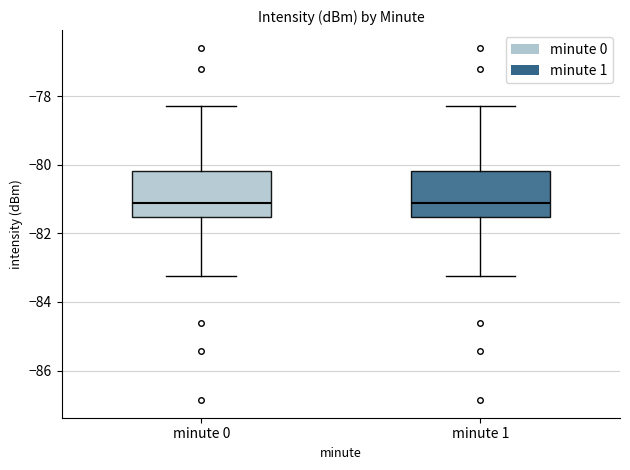

Reading left to right, transcribe this box plot: for each box, give where its median line is, the range the box spans, and where its two whiskers end, as read against the y-axis. The values are not printed on the chart, so give them approximately, as read against the axis.

minute 0: median -81.2, box -81.6 to -80.2, whiskers -83.2 to -78.2
minute 1: median -81.2, box -81.6 to -80.2, whiskers -83.2 to -78.2